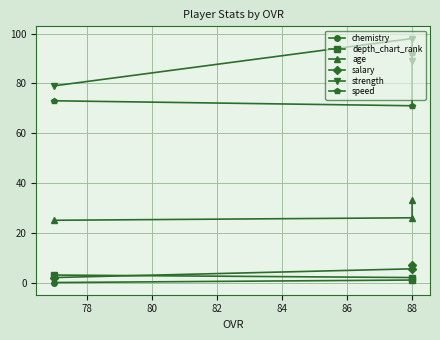

Is the value of age at 88 greater than the value of strength at 88?

No